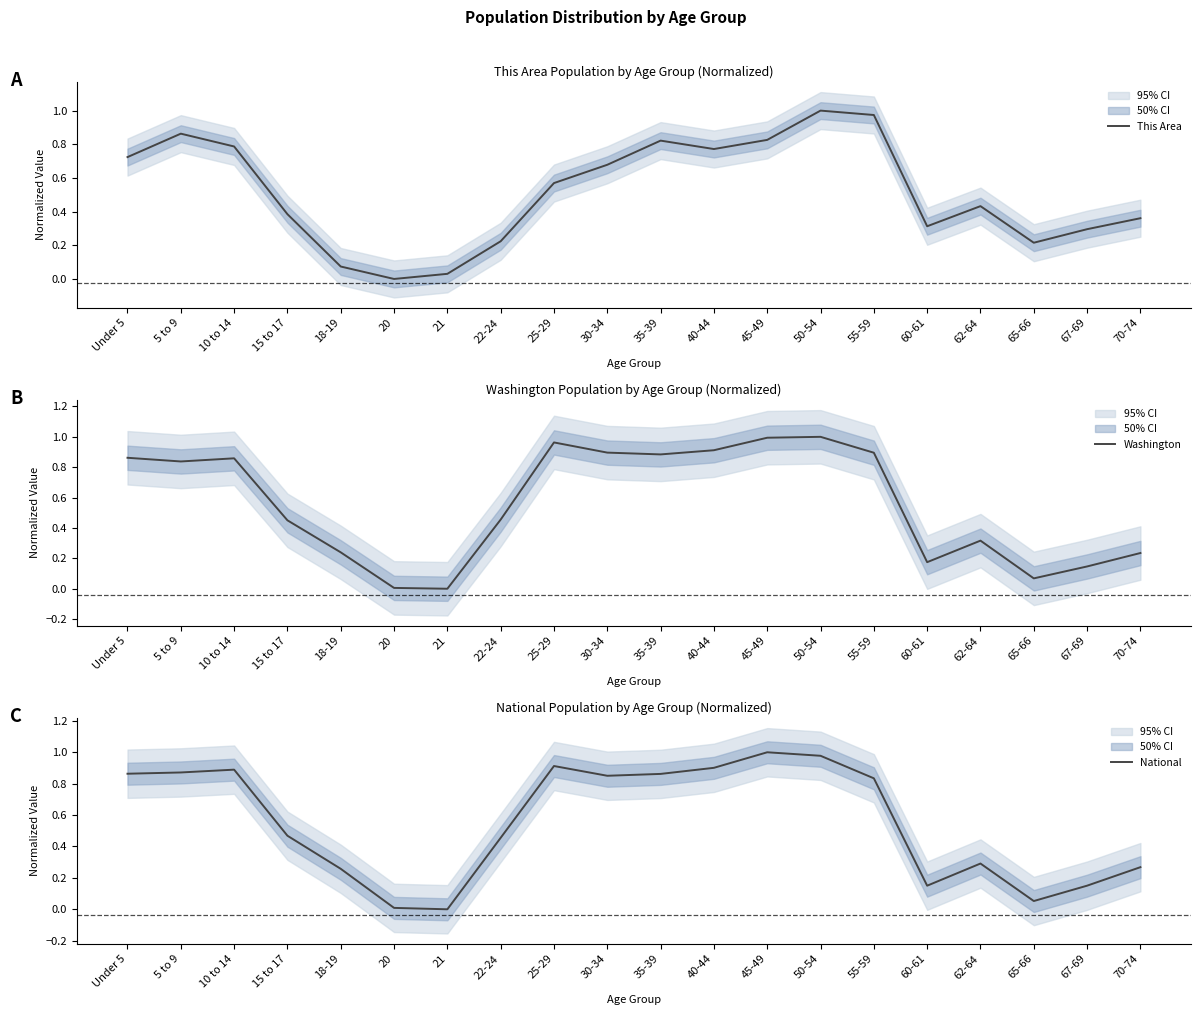

What is the value of the National point at the 13th from the left?

1.0